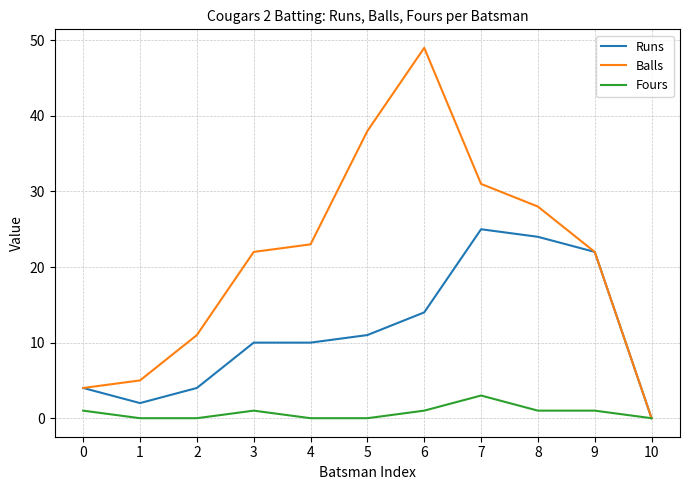

Between 2 and 8, which series saw the biggest shift?

Runs